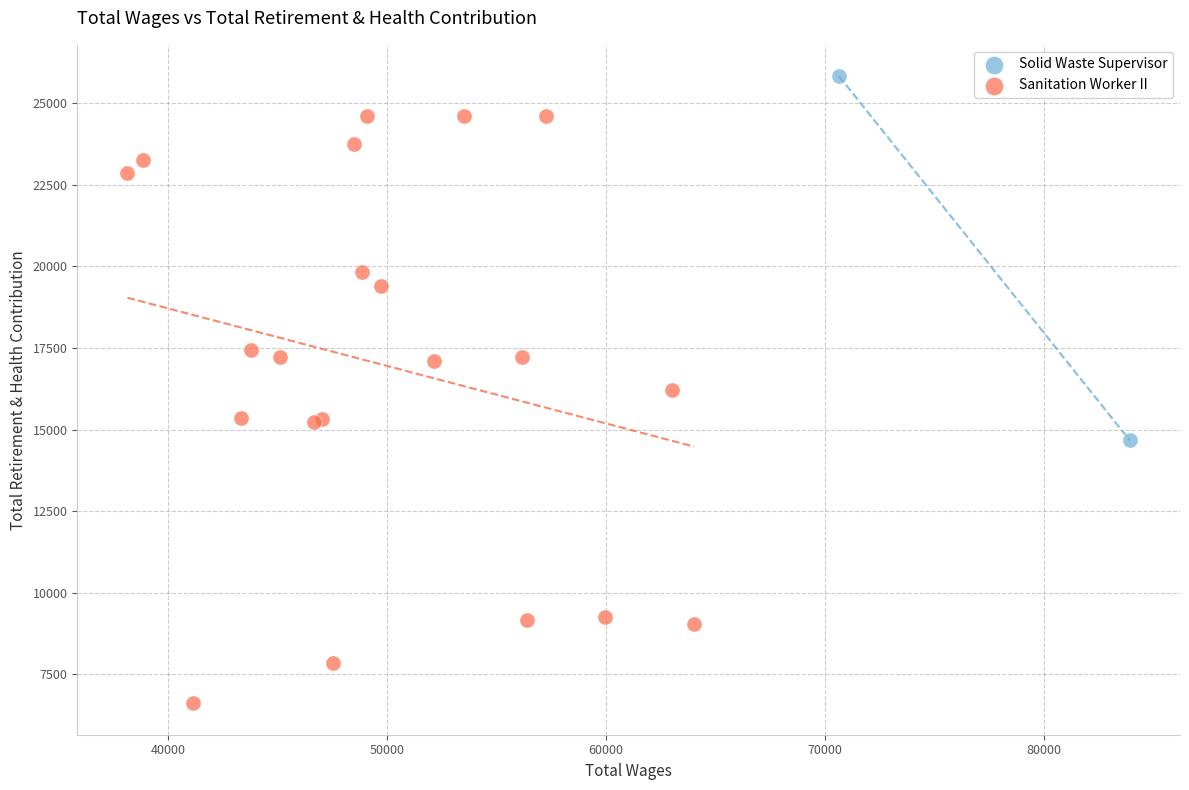

What are all the series names shown in the legend?

Solid Waste Supervisor, Sanitation Worker II